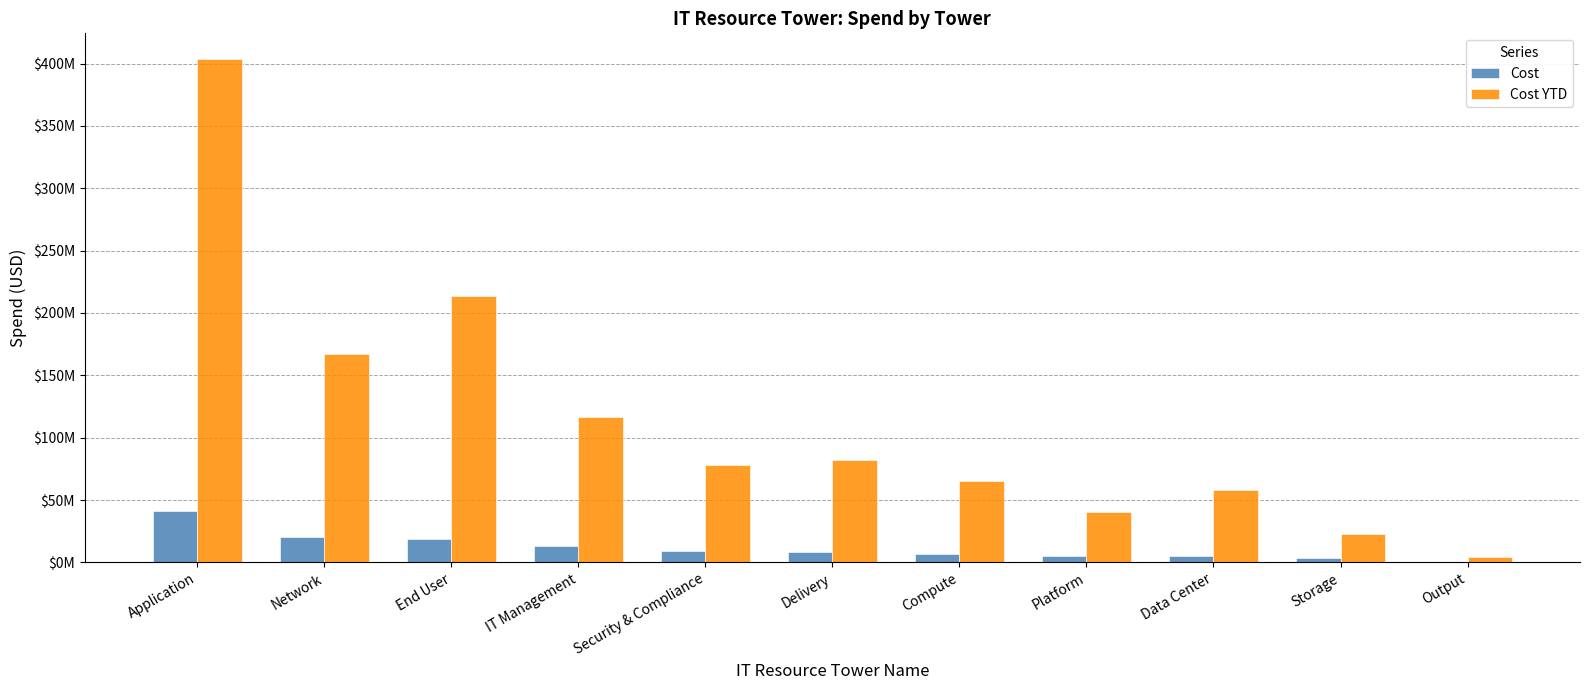

What are all the series names shown in the legend?

Cost, Cost YTD